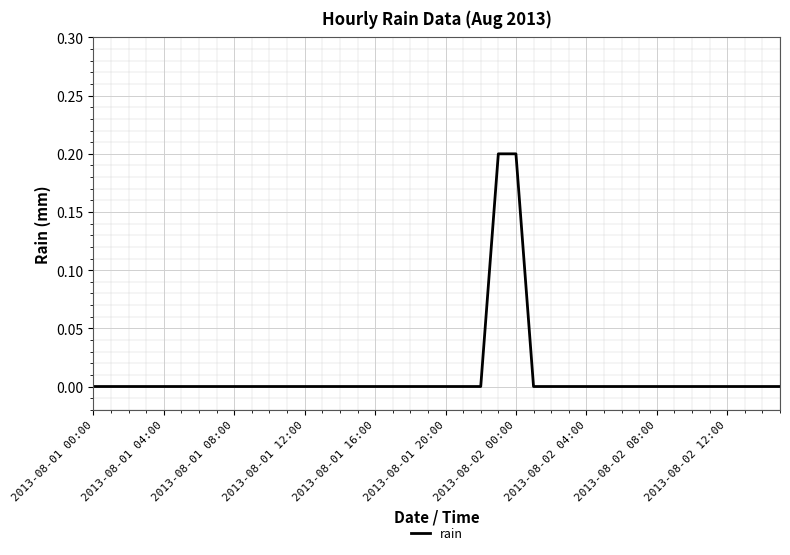

How many lines are shown in the chart?

1